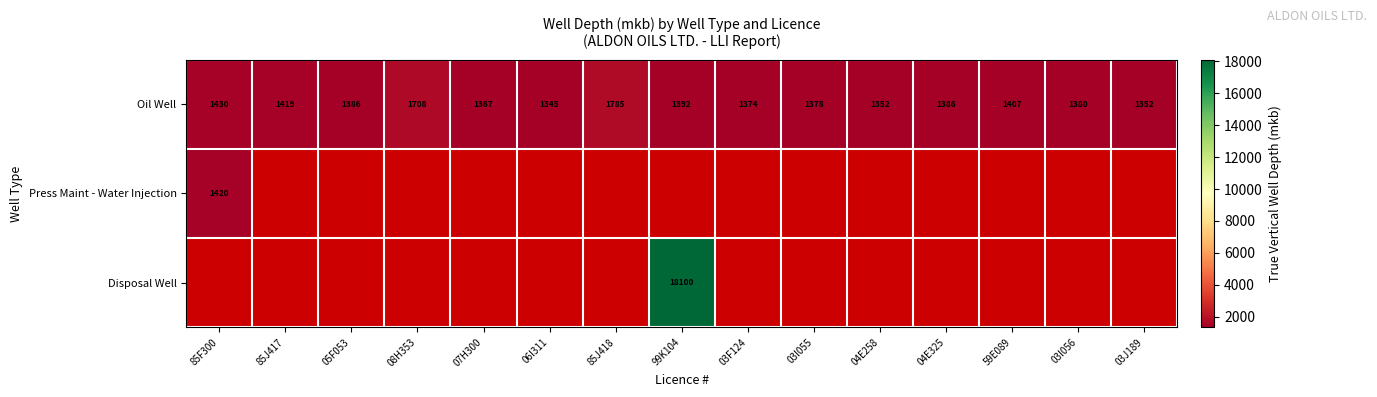

The Oil Well series shows 2219.5 at 03J189. True or false?

False